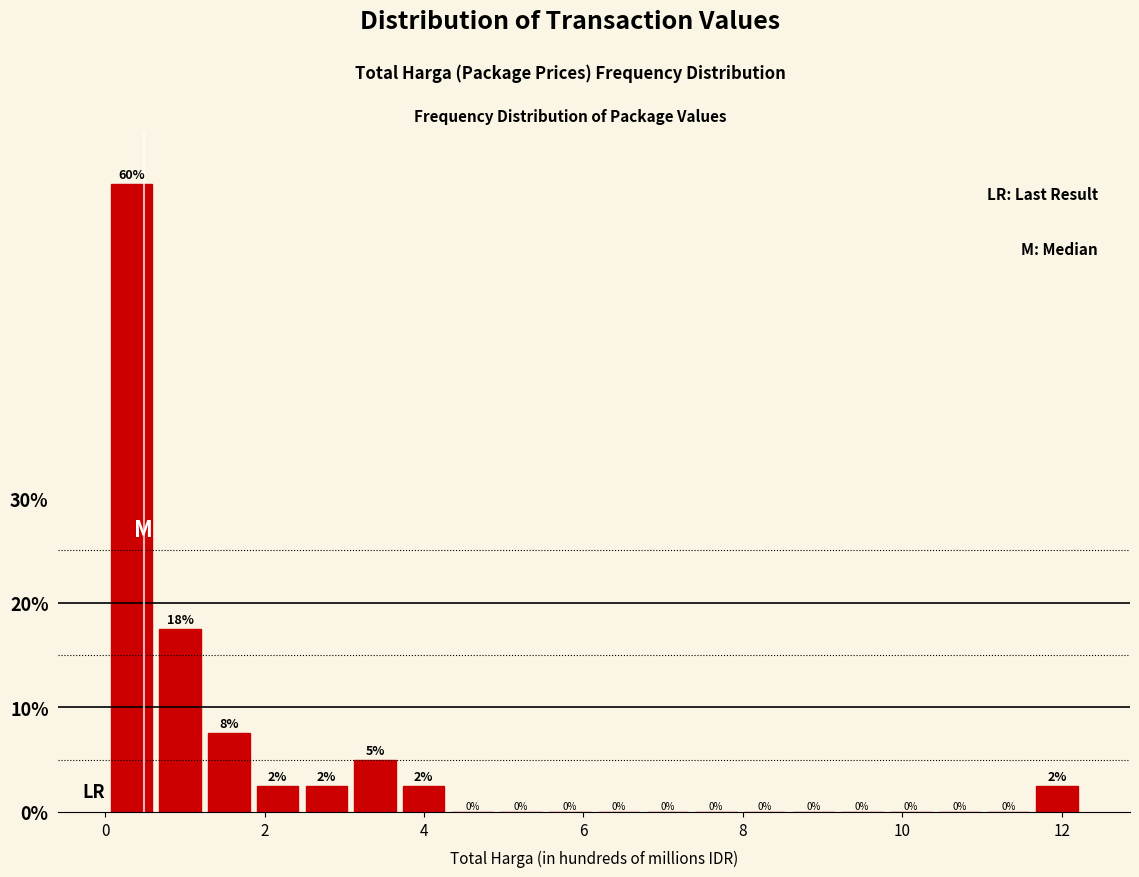

Around what value on the x-axis is the tallest bar? Give the approximate position of its centre, as read against the axis.

0.4